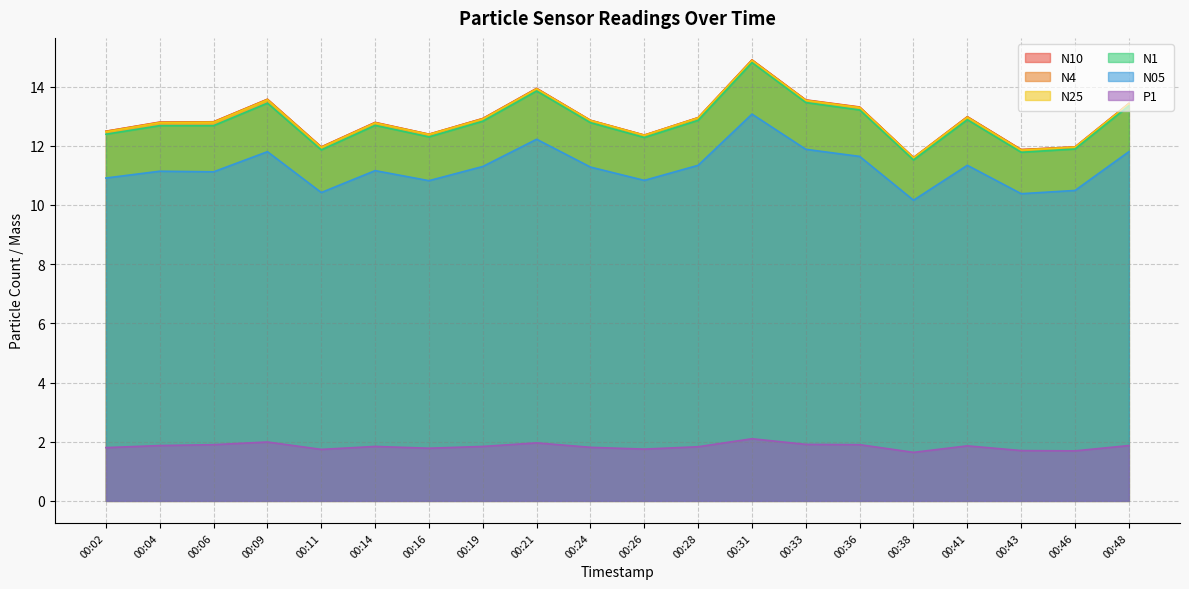

What is the approximate value of N05 at 00:02?

10.9